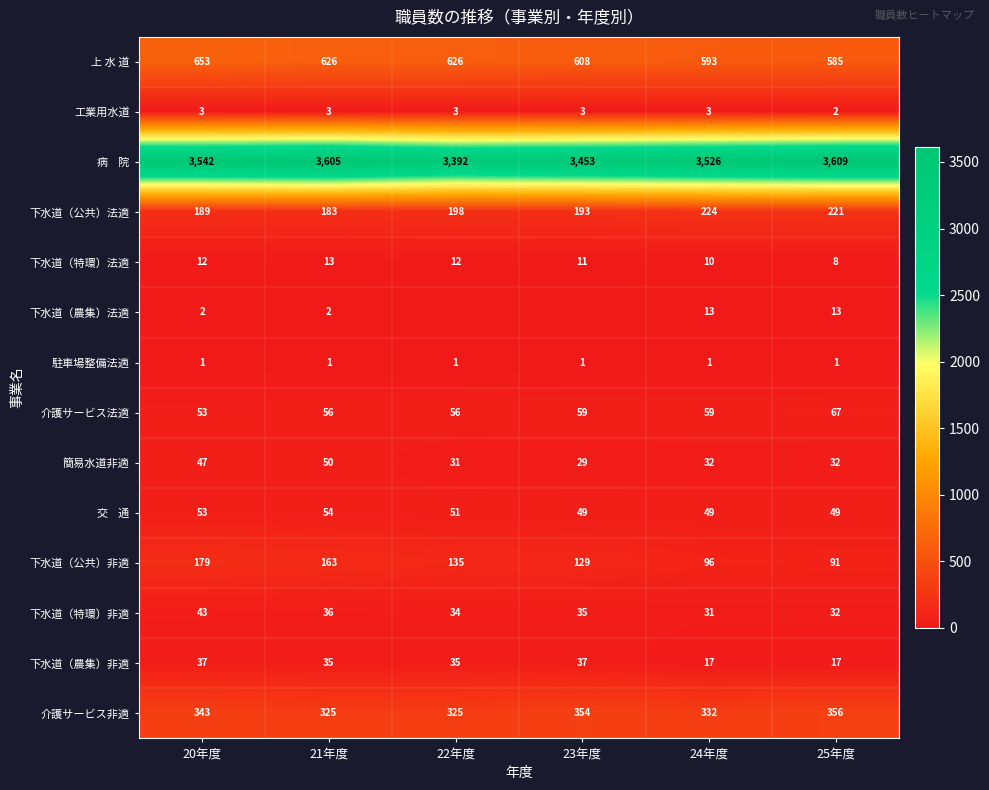

At which label is 下水道（公共）法適 closest to 203?

22年度